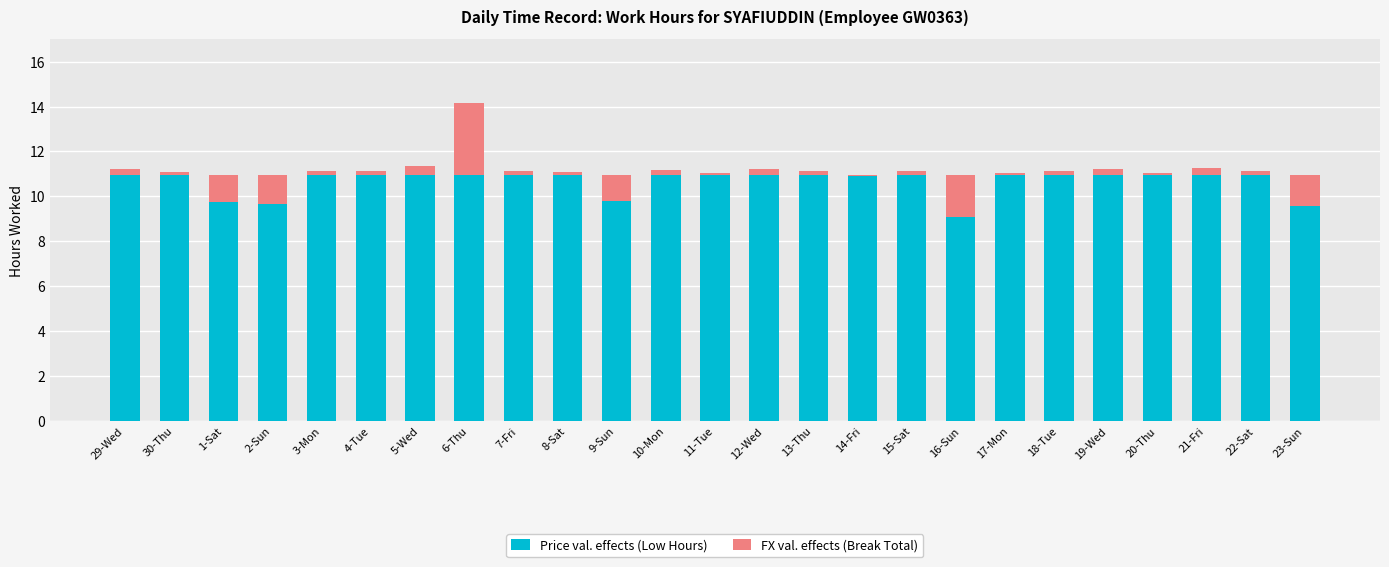

Count the number of categories in the chart.

25